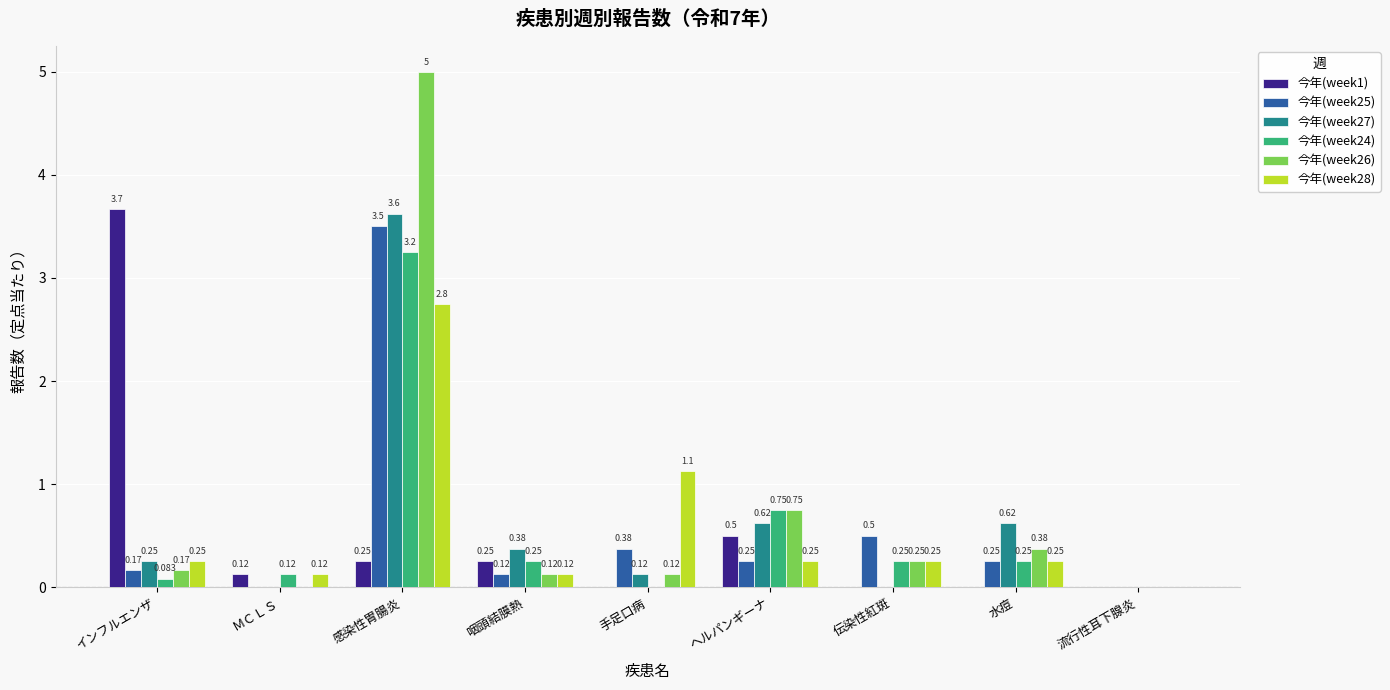

Is the value of 今年(week1) at ＭＣＬＳ greater than the value of 今年(week27) at インフルエンザ?

No